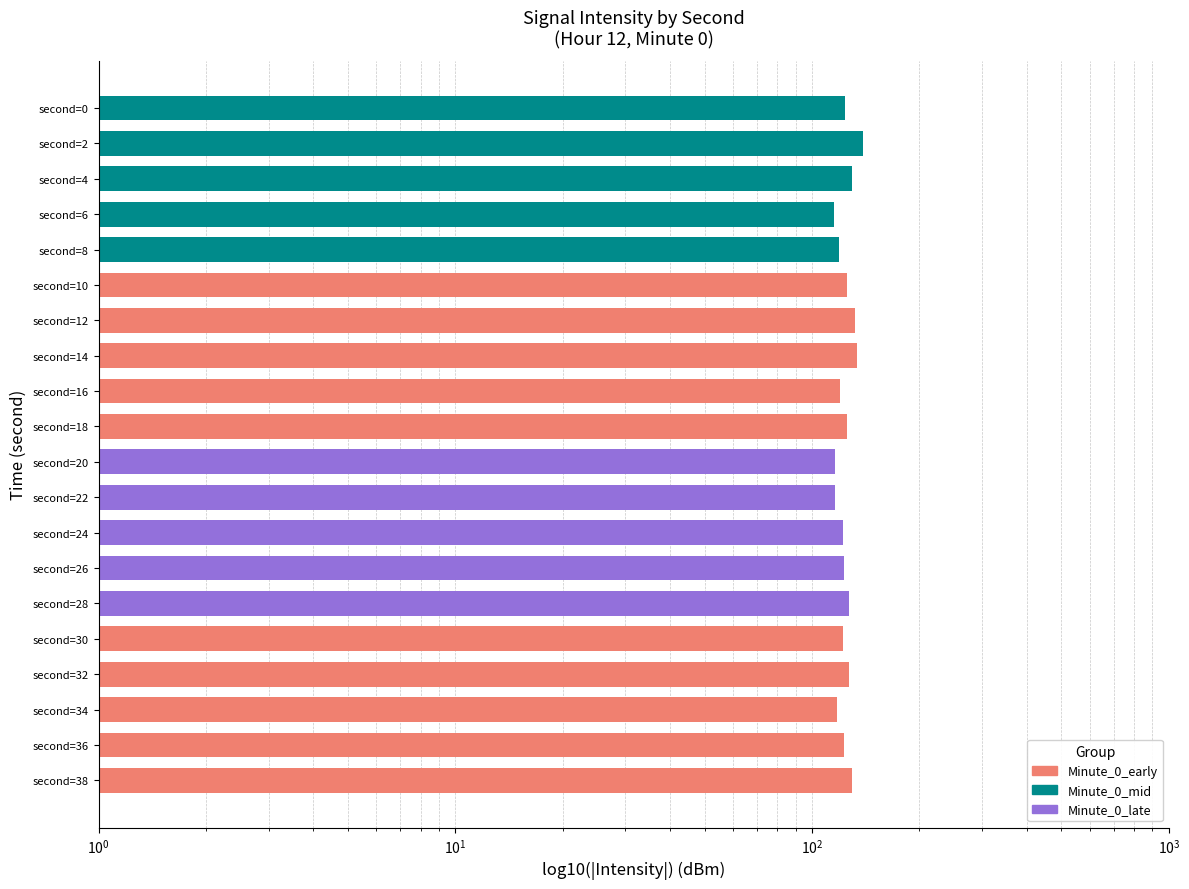

Reading left to right, extract all data points from this chart.

123.4	139.0	129.2	115.2	119.2	125.7	132.2	133.5	119.5	125.5	115.7	115.8	122.5	123.1	126.7	121.9	127.1	117.6	122.7	129.3